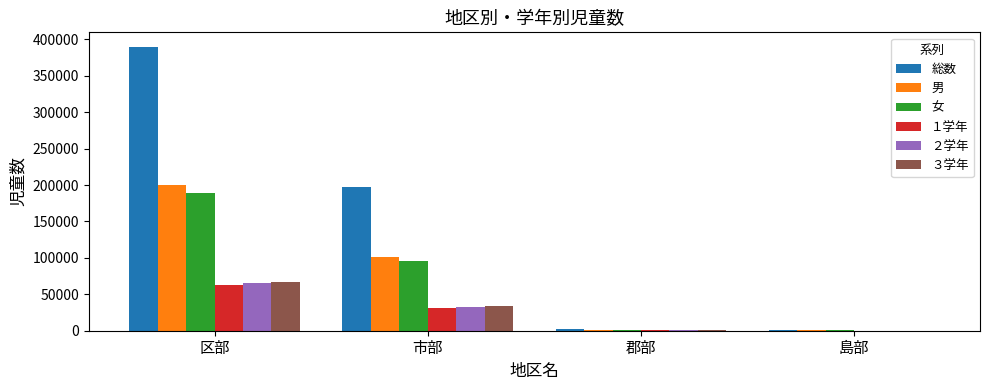

Between 市部 and 郡部, which series saw the biggest shift?

総数